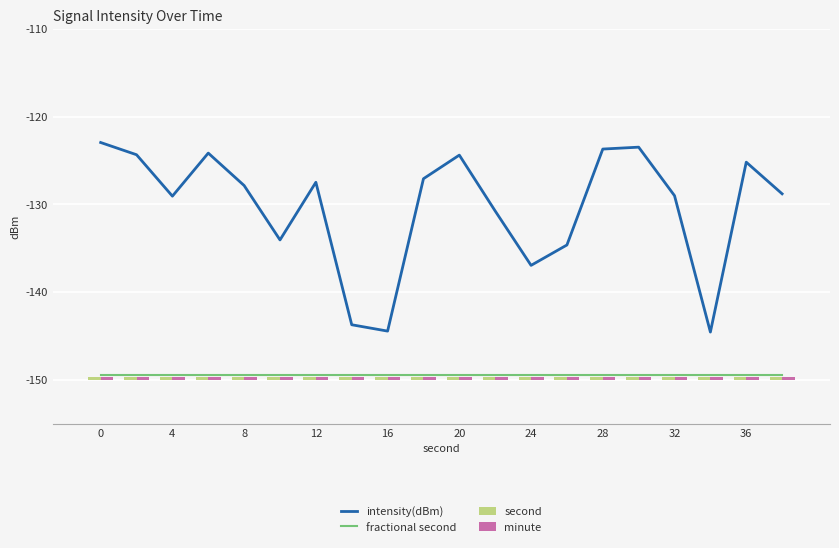

Count the number of data series in this chart.

4